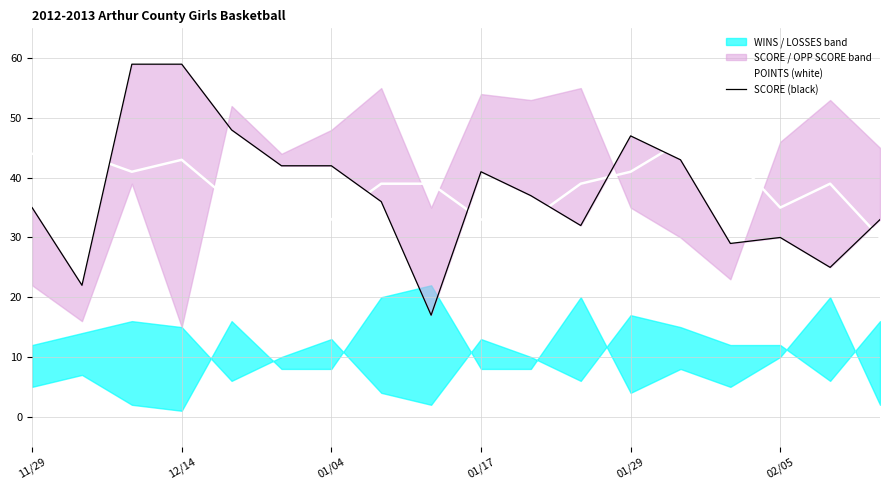

What is the average value of the SCORE (black) series?

38